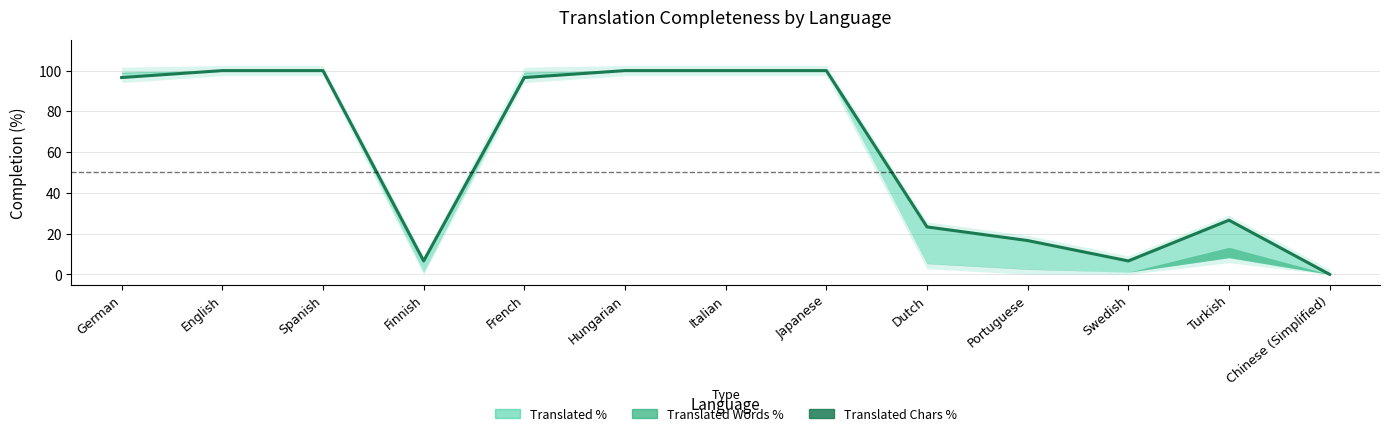

What is the sum of the values at Chinese (Simplified) and Dutch?

23.3